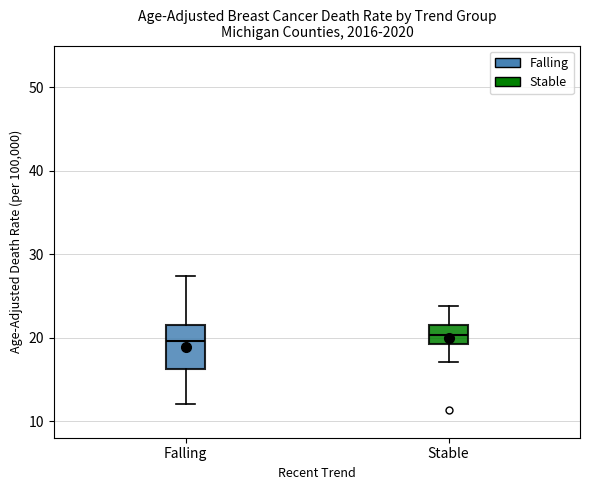

Reading left to right, transcribe this box plot: for each box, give where its median line is, the range the box spans, and where its two whiskers end, as read against the y-axis. The values are not printed on the chart, so give them approximately, as read against the axis.

Falling: median 20, box 16 to 21, whiskers 12 to 27
Stable: median 20, box 19 to 22, whiskers 17 to 24